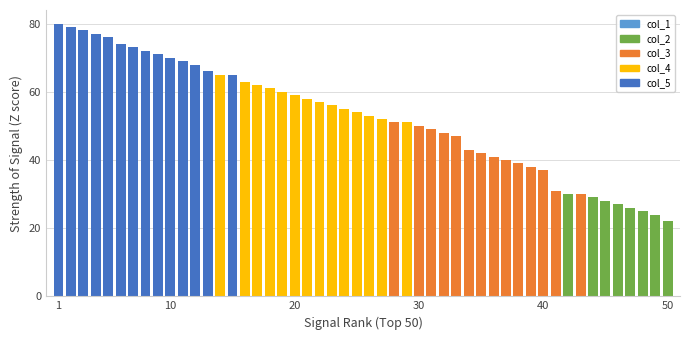

What is the smallest value displayed?

22